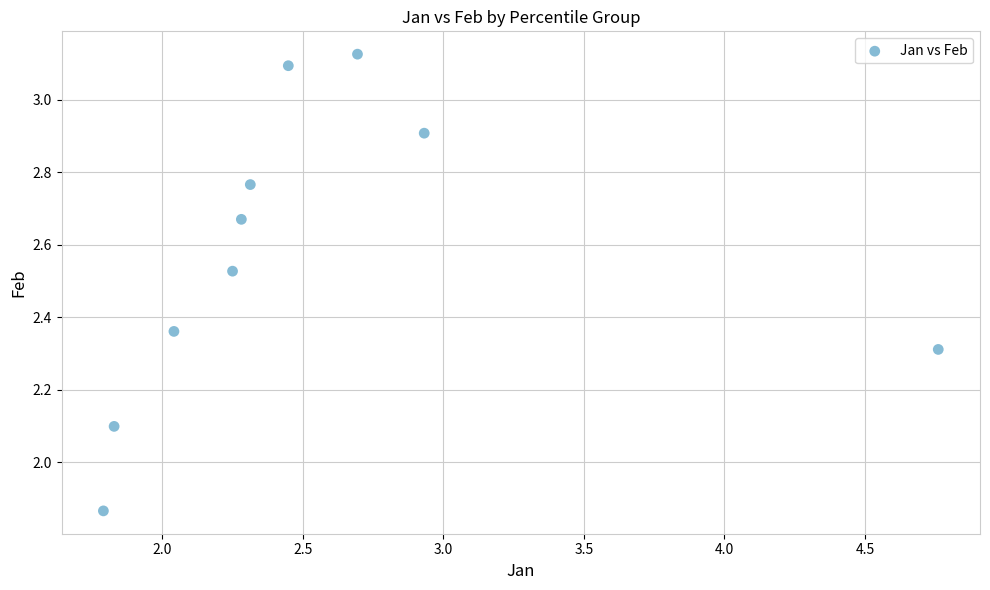

What Y value in the scatter plot is closest to 2?

2.1